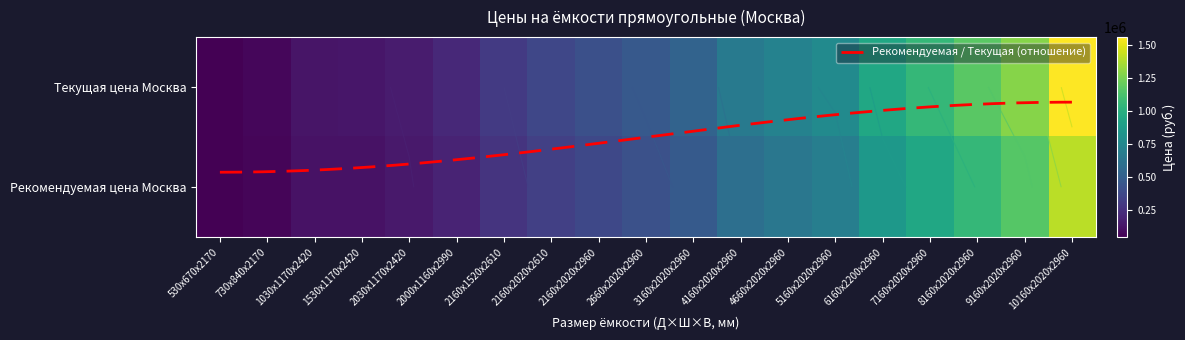

Which has a higher value, 3160х2020х2960 or 2030х1170х2420?

3160х2020х2960